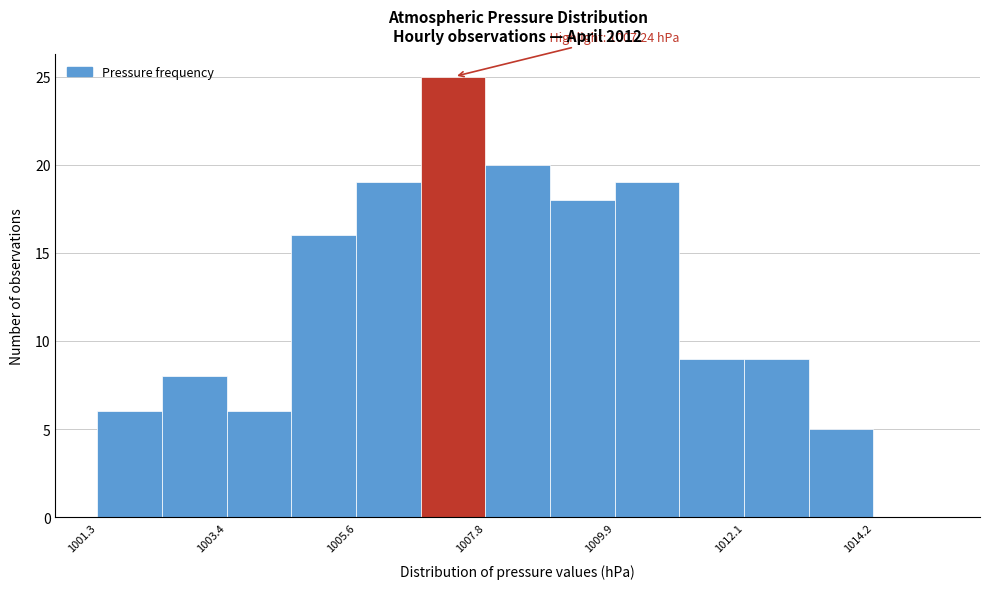

Around what value on the x-axis is the tallest bar? Give the approximate position of its centre, as read against the axis.

1007.0